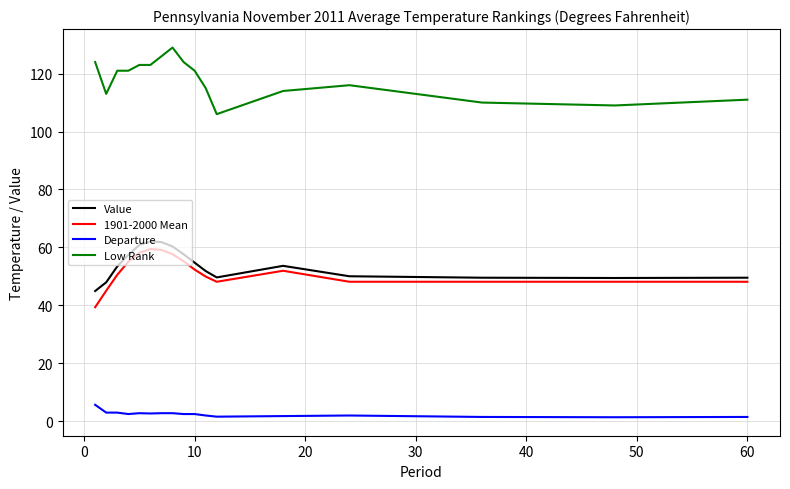

What is the maximum value shown in the chart?

129.0